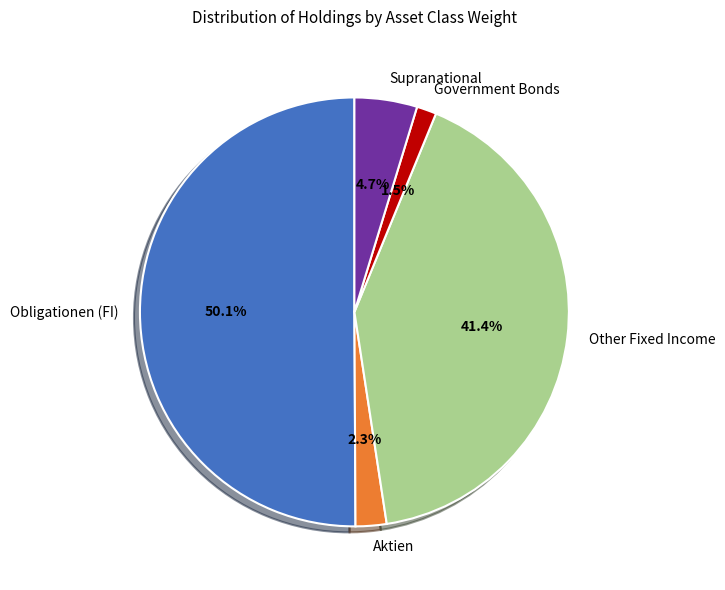

Do Supranational and Obligationen (FI) together represent more than half of the pie?

Yes